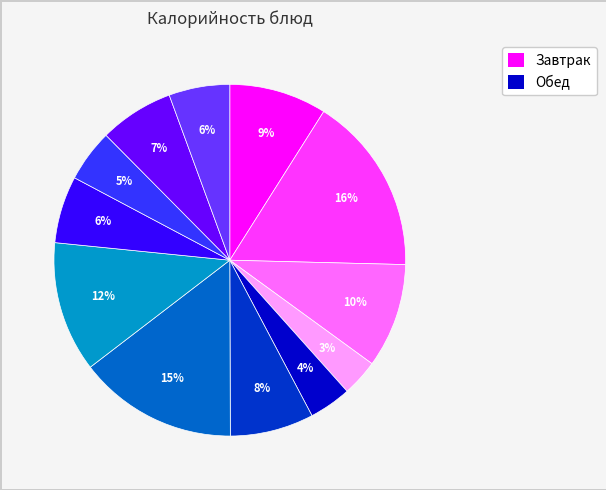

Count the number of slices in the pie.

12